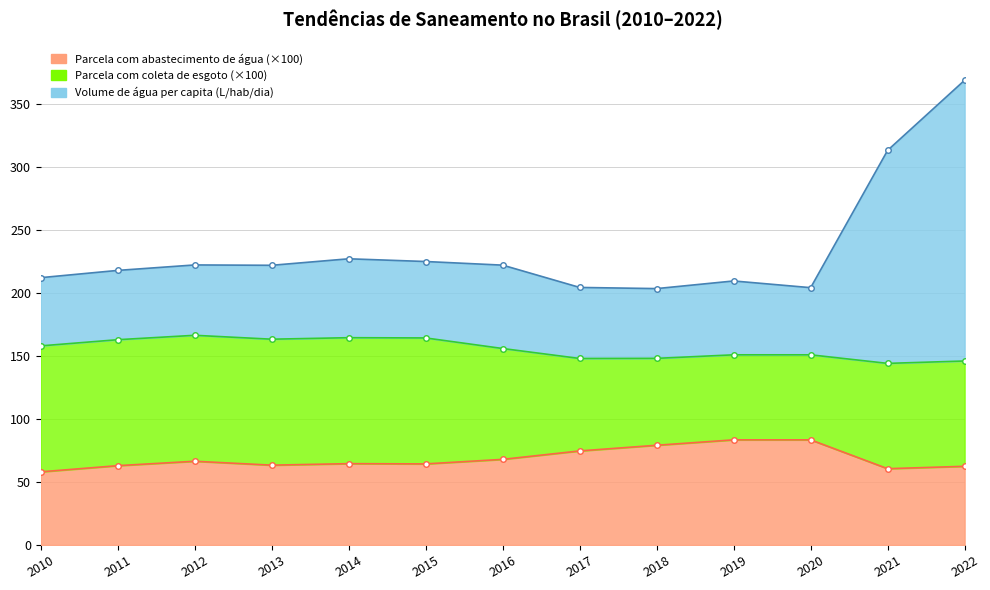

What is the difference between the highest and lowest values at 2013?

158.7